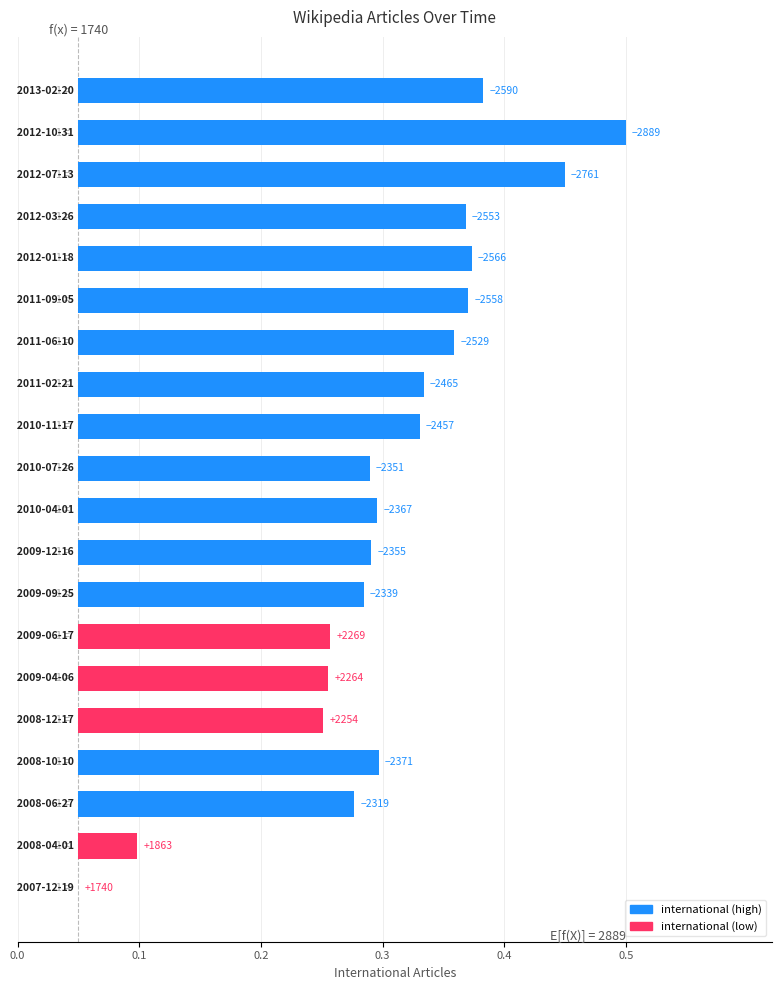

The value at 6 is 0.2. True or false?

True